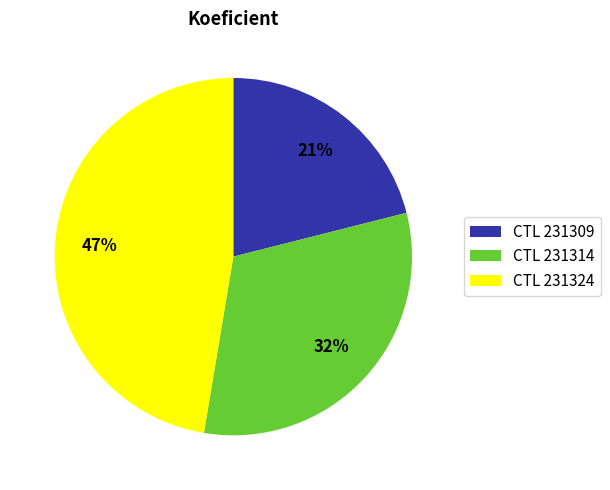

What is the smallest slice in the pie chart?

CTL 231309